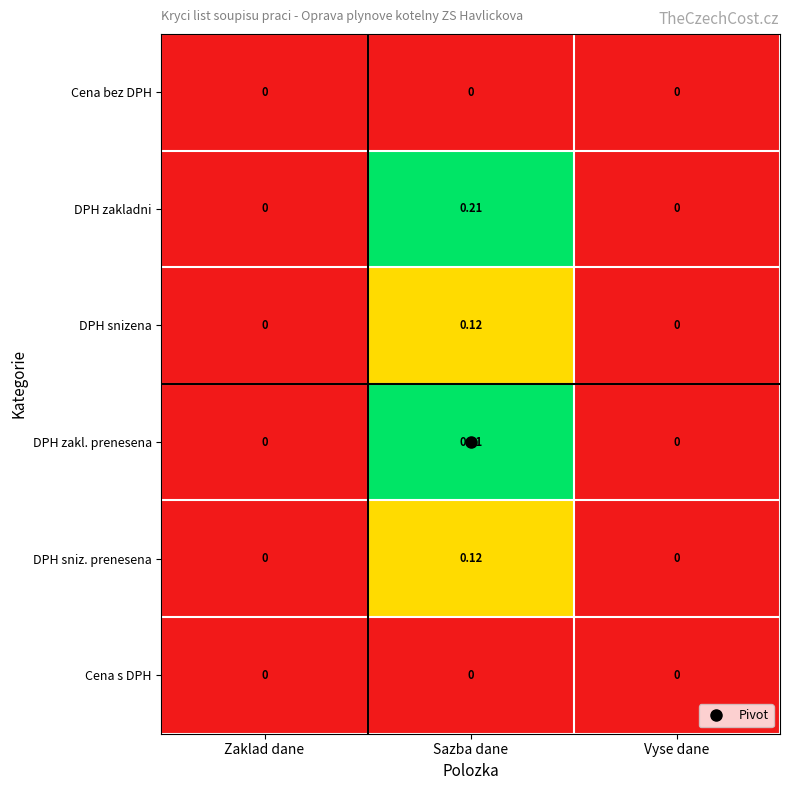

At which category is the sum across all series the highest?

Sazba dane